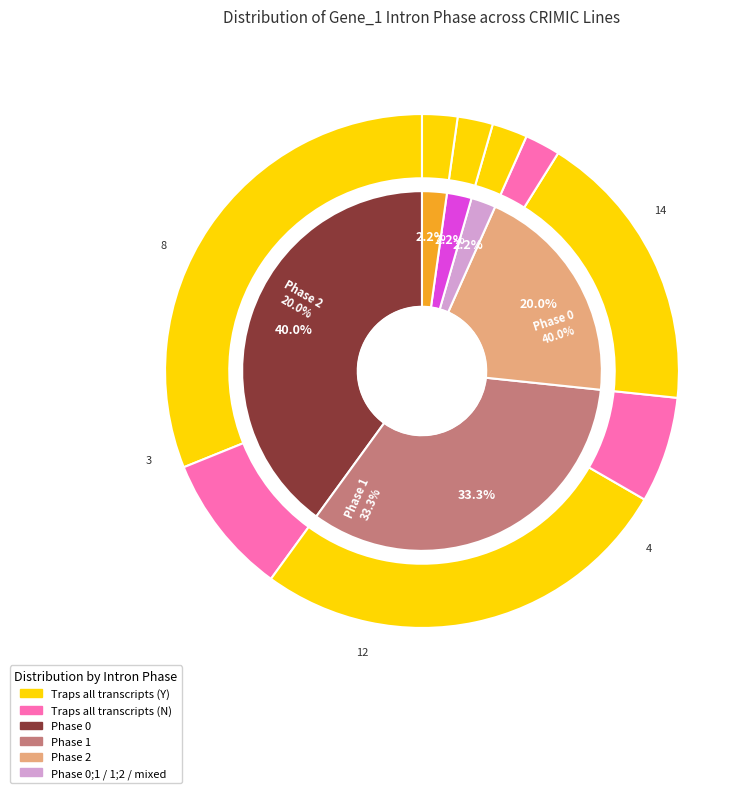

To the nearest percent, what percentage of the pie is Phase 1;2?

2%